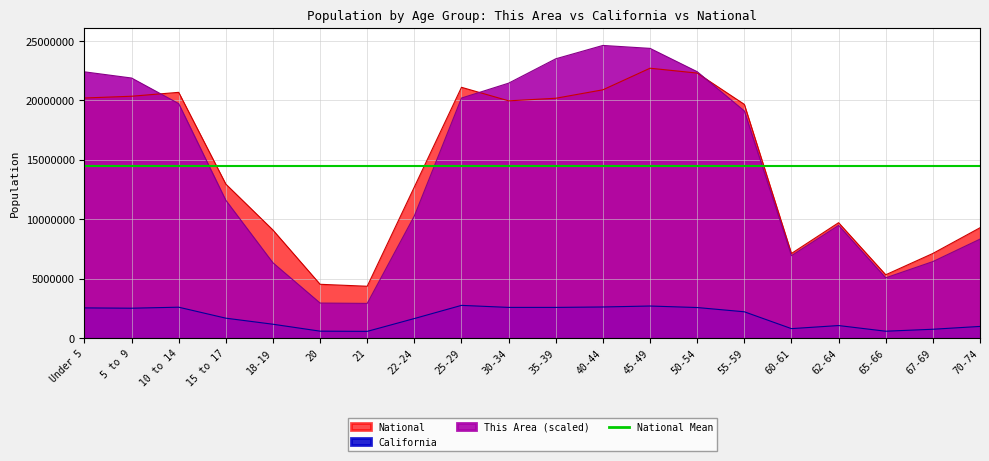

What is the sum of the National values at 21 and 20?

8873423